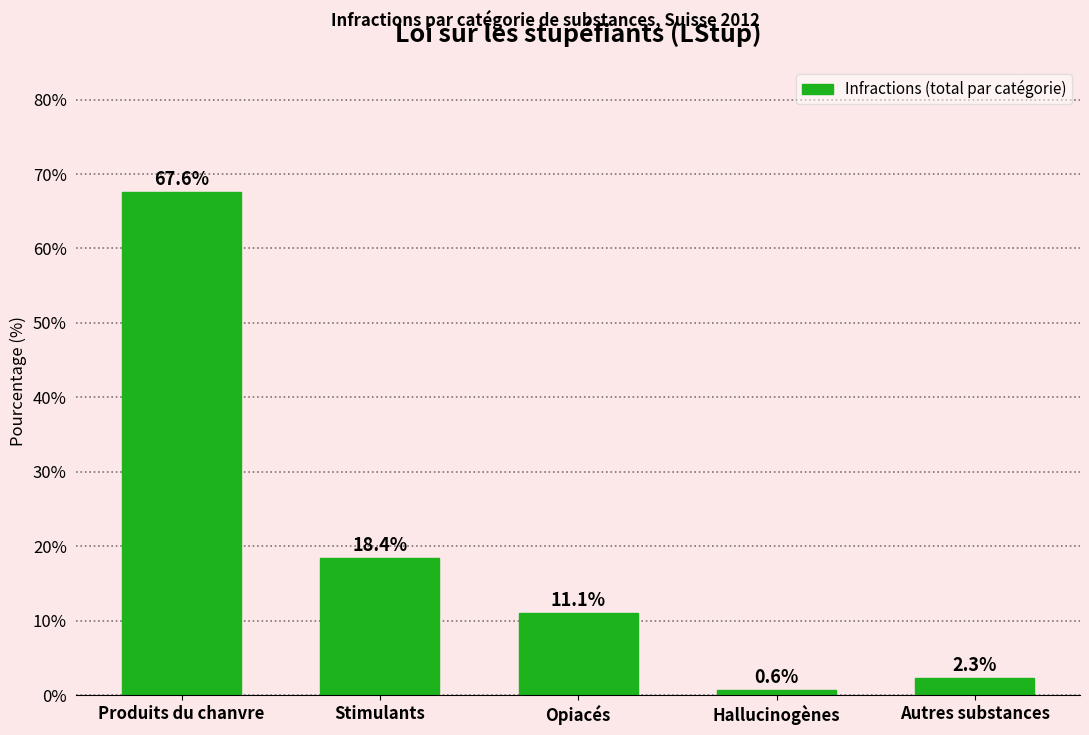

Reading left to right, list all the values displayed in this chart.

Produits du chanvre=67.6	Stimulants=18.4	Opiacés=11.1	Hallucinogènes=0.6	Autres substances=2.3